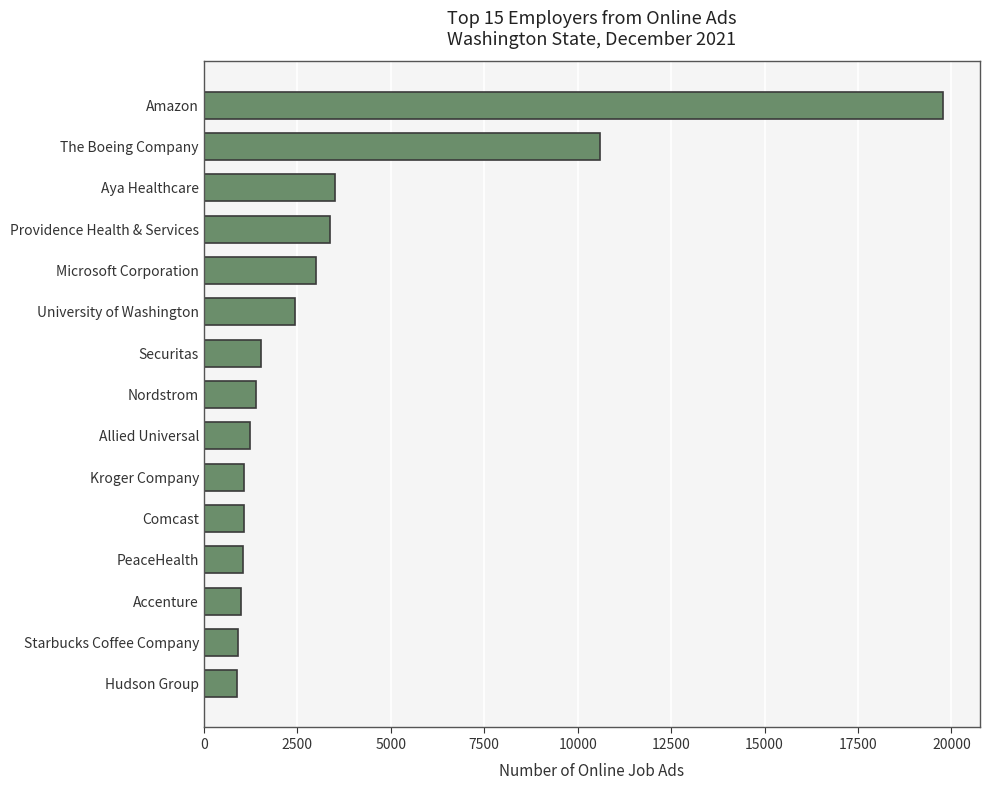

At which label is the value closest to 10331?

The Boeing Company